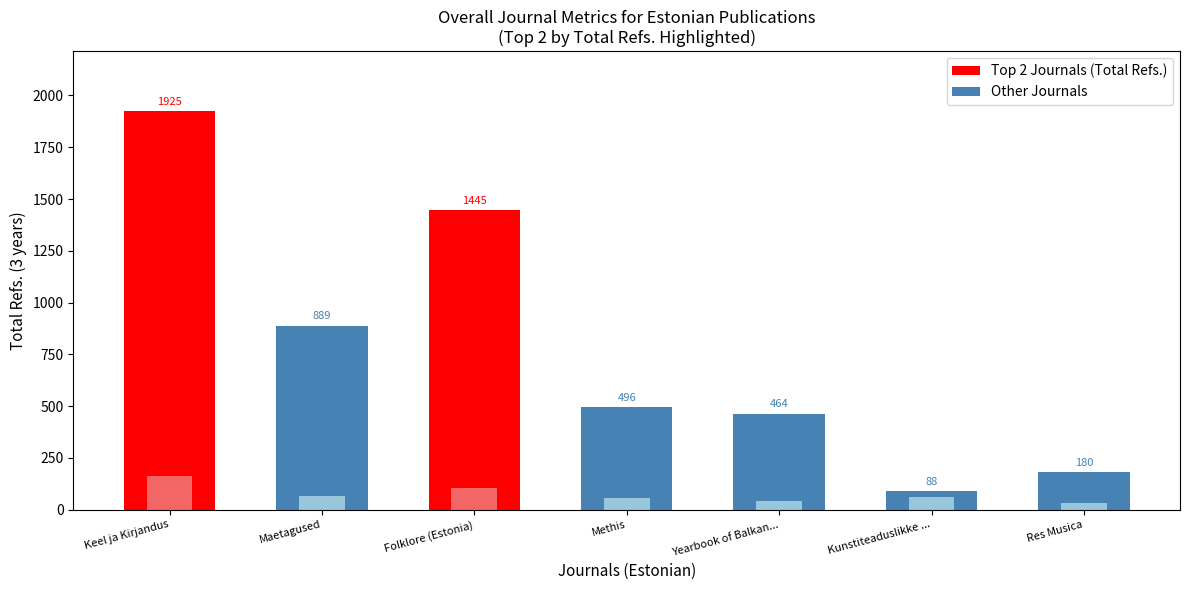

Is the value of Citable Docs. (3years) at Res Musica greater than the value of Total Refs. at Res Musica?

No